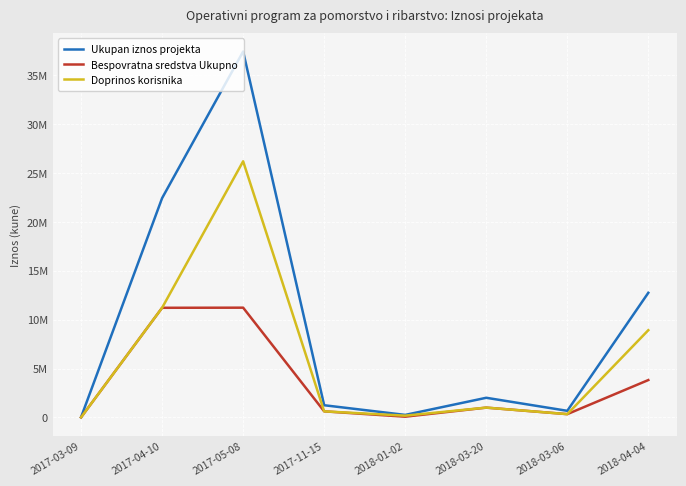

What is the label of the 4th point from the right?

2018-01-02